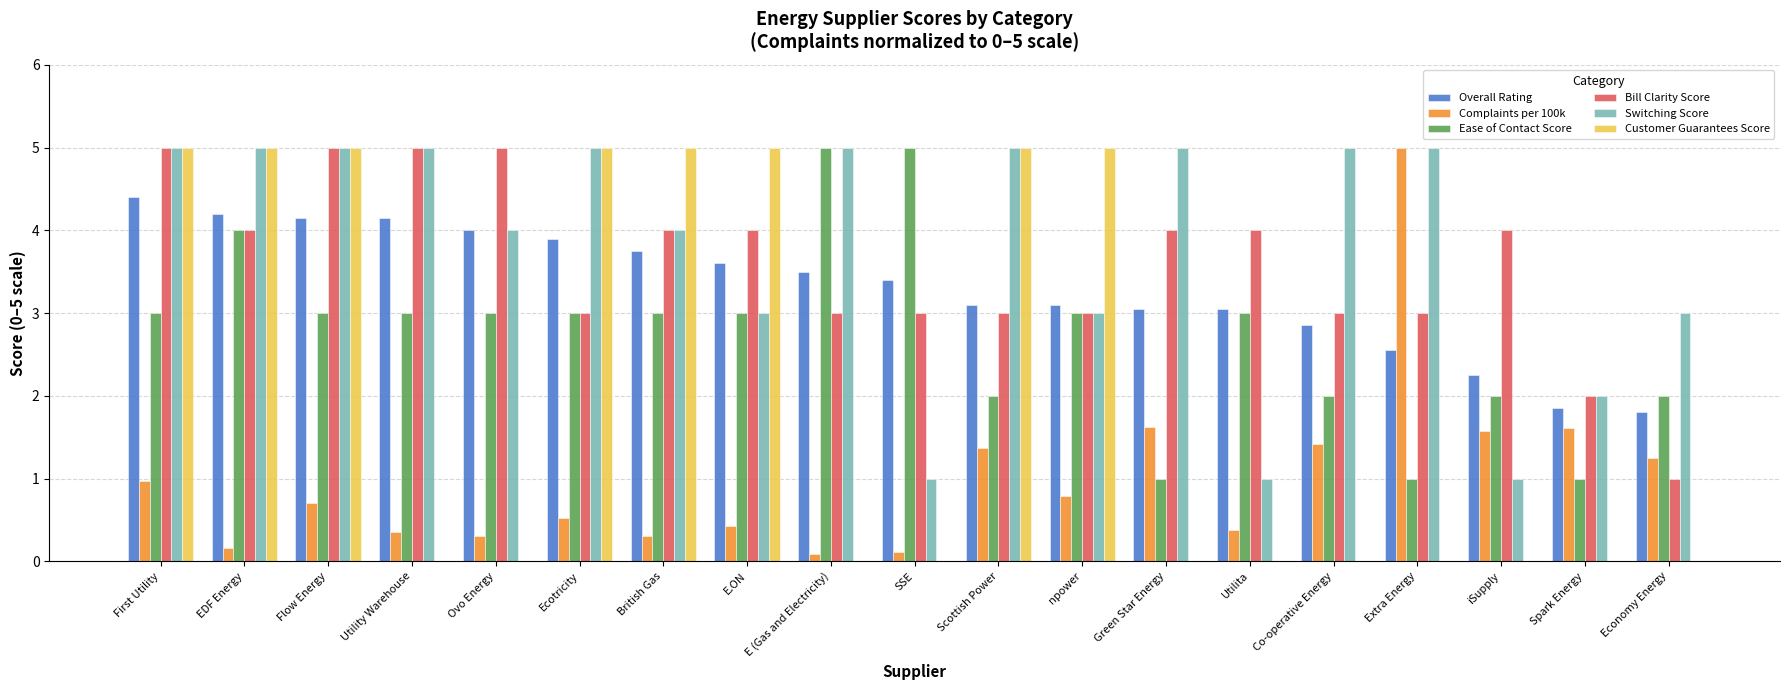

How many Customer Guarantees Score values are between 0 and 5?

19